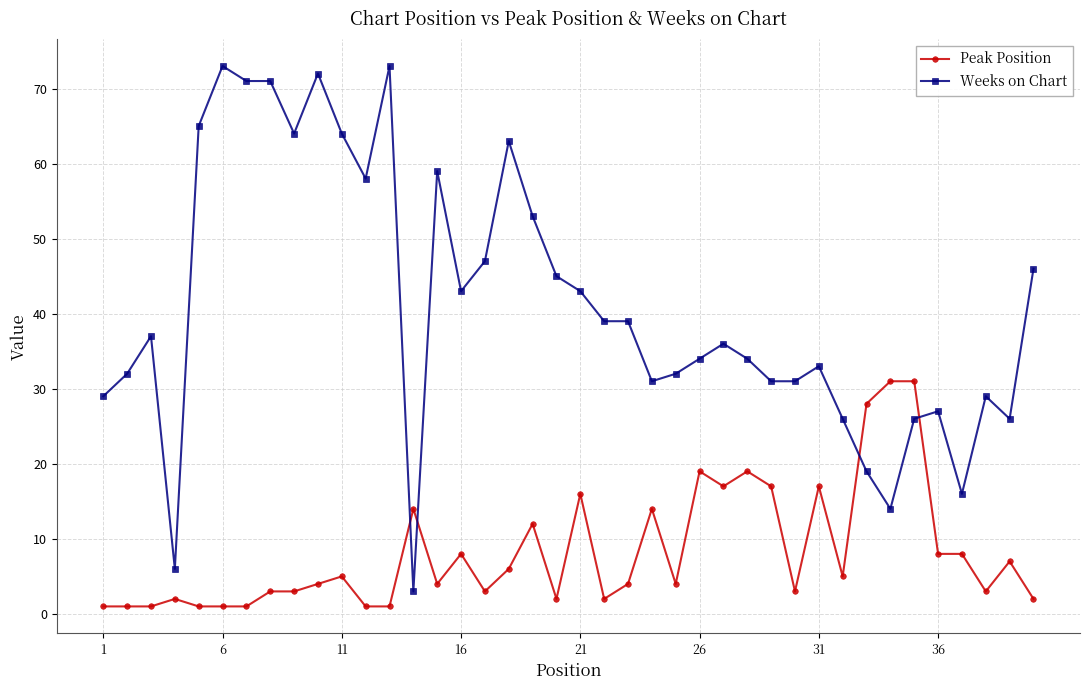

Which series has the largest range (max minus min)?

Weeks on Chart